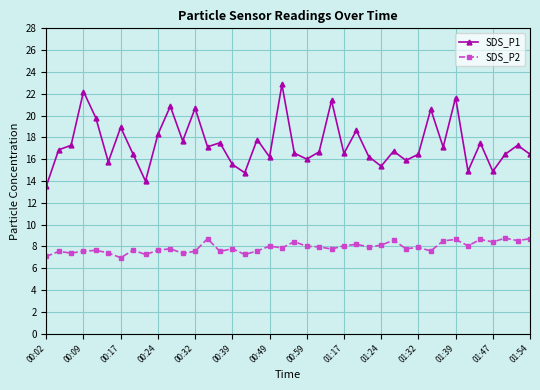

What is the sum of all SDS_P2 values?

315.8